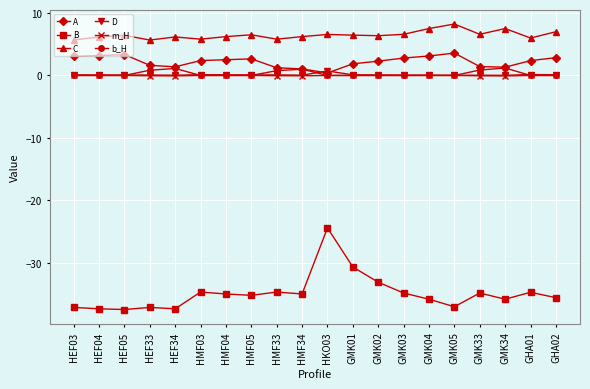

Which series has the widest spread of values?

B